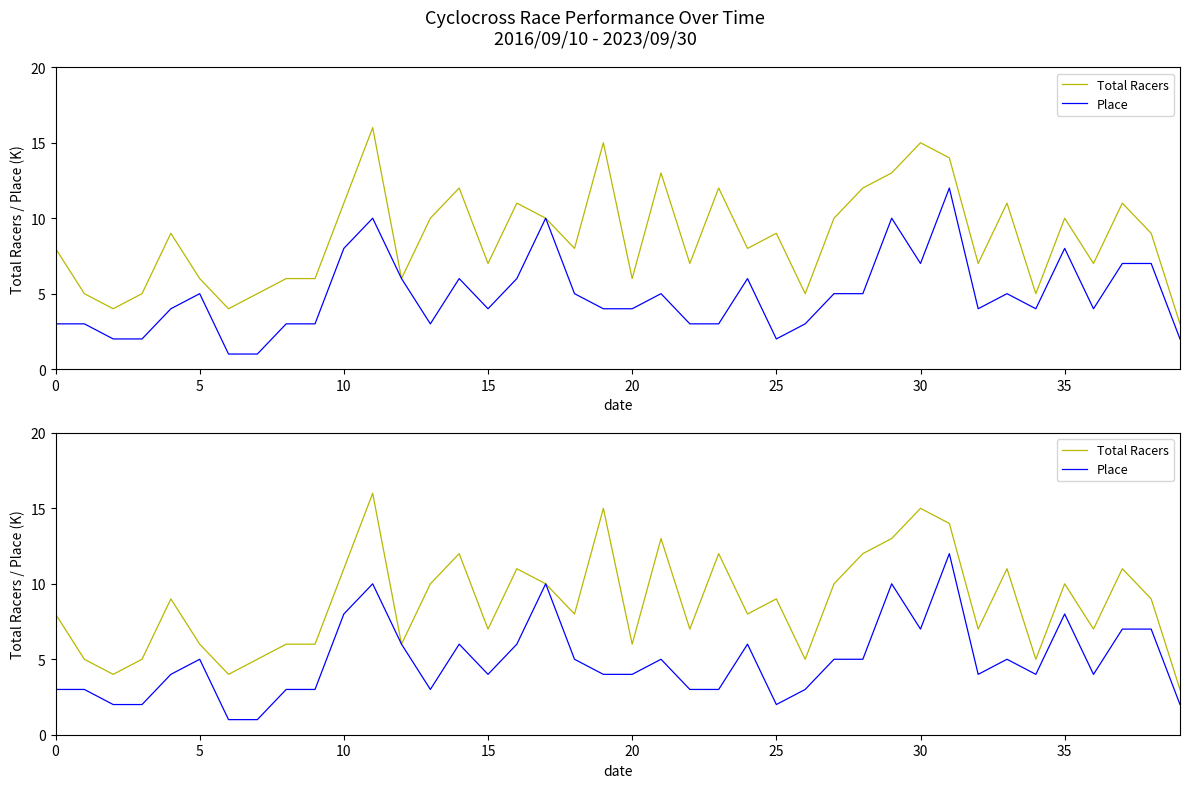

At which category is the sum across all series the highest?

11